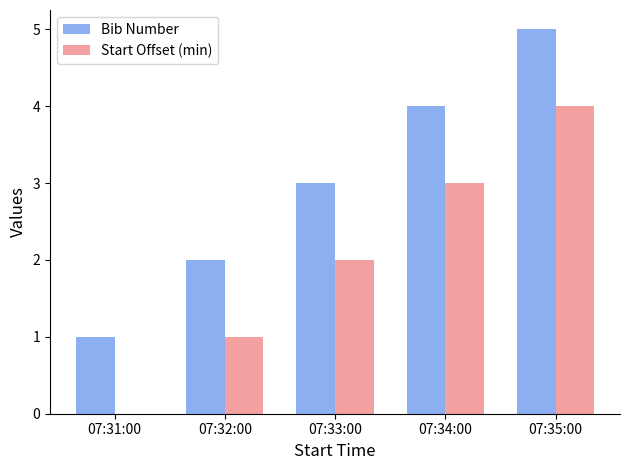

Is the value of Bib Number at 07:35:00 greater than the value of Start Offset (min) at 07:33:00?

Yes